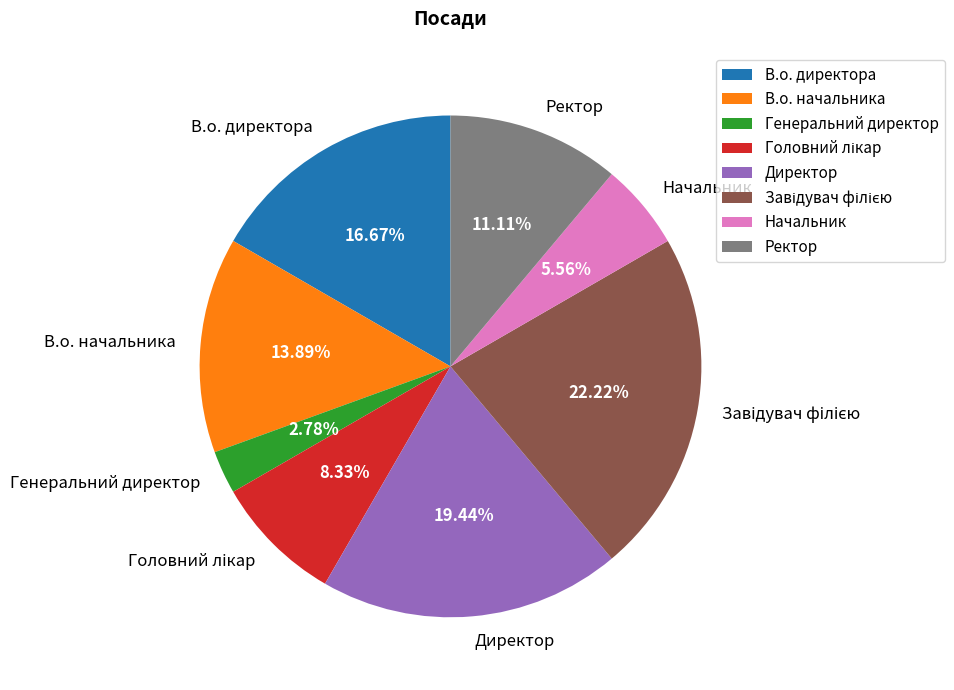

Which has a higher value, В.о. начальника or Ректор?

В.о. начальника